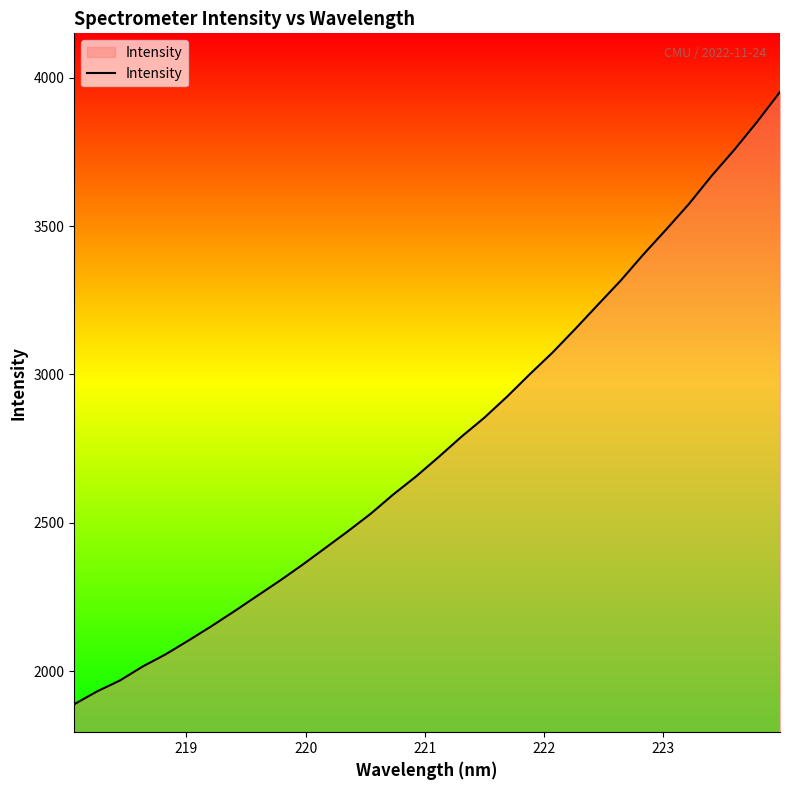

What is the difference between the maximum and minimum values?

2064.4